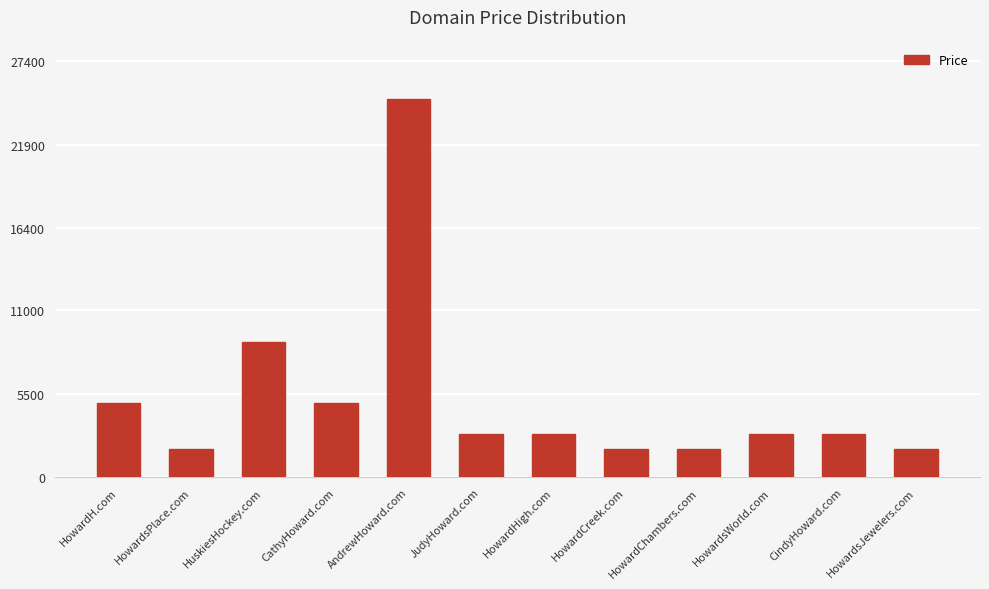

How many data points are less than 2888?

4